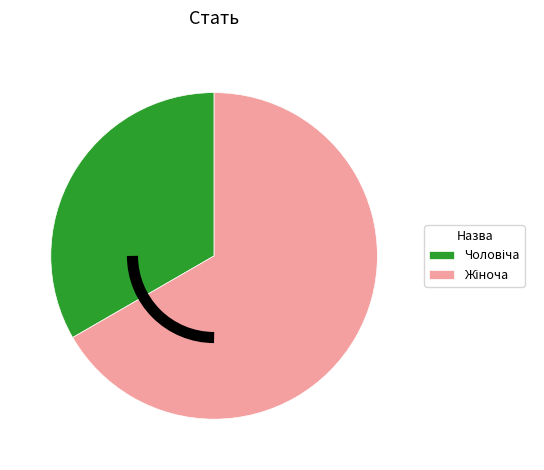

Is there any slice that represents more than half of the pie?

Yes